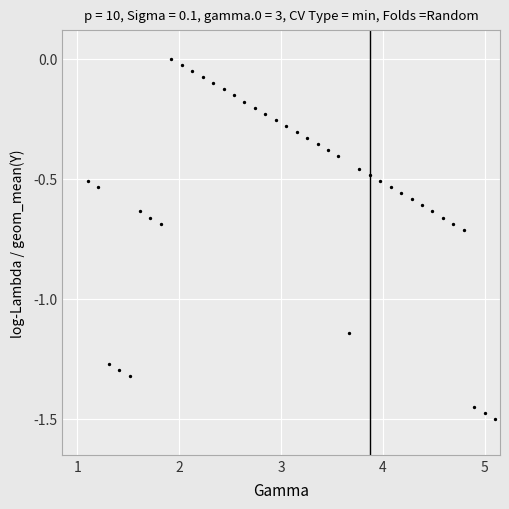

What is the range of Y values (max minus min)?

1.5